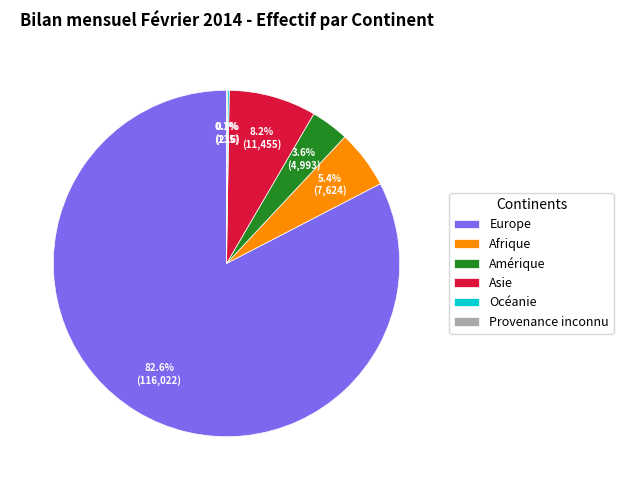

Approximately how many times larger is the value at Asie compared to Afrique?

1.5